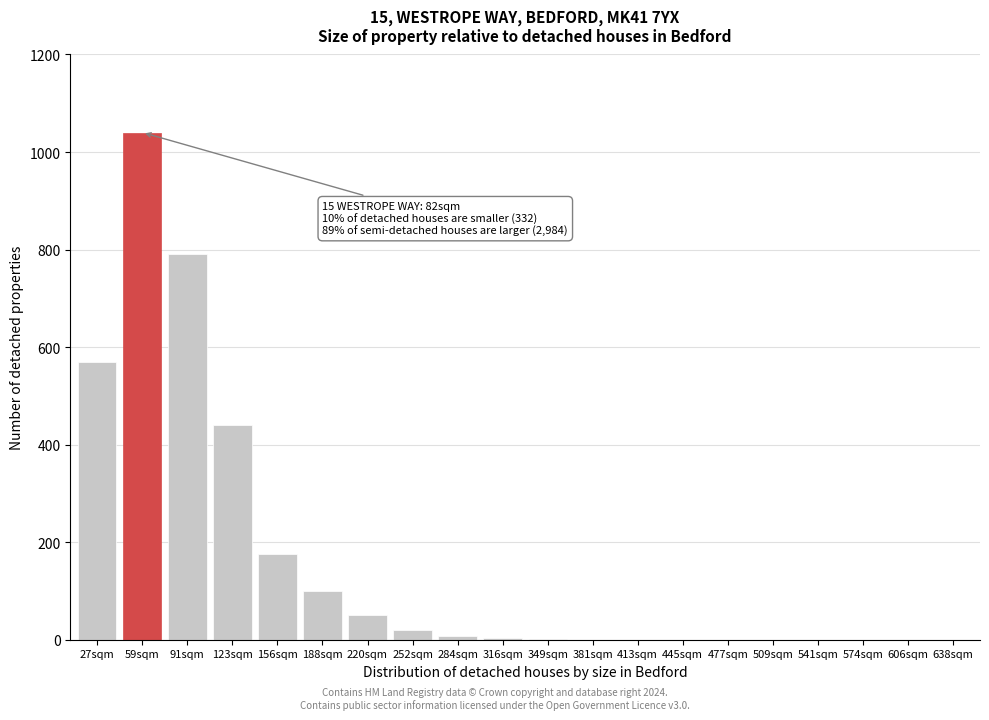

What is the sum of all values?

3197